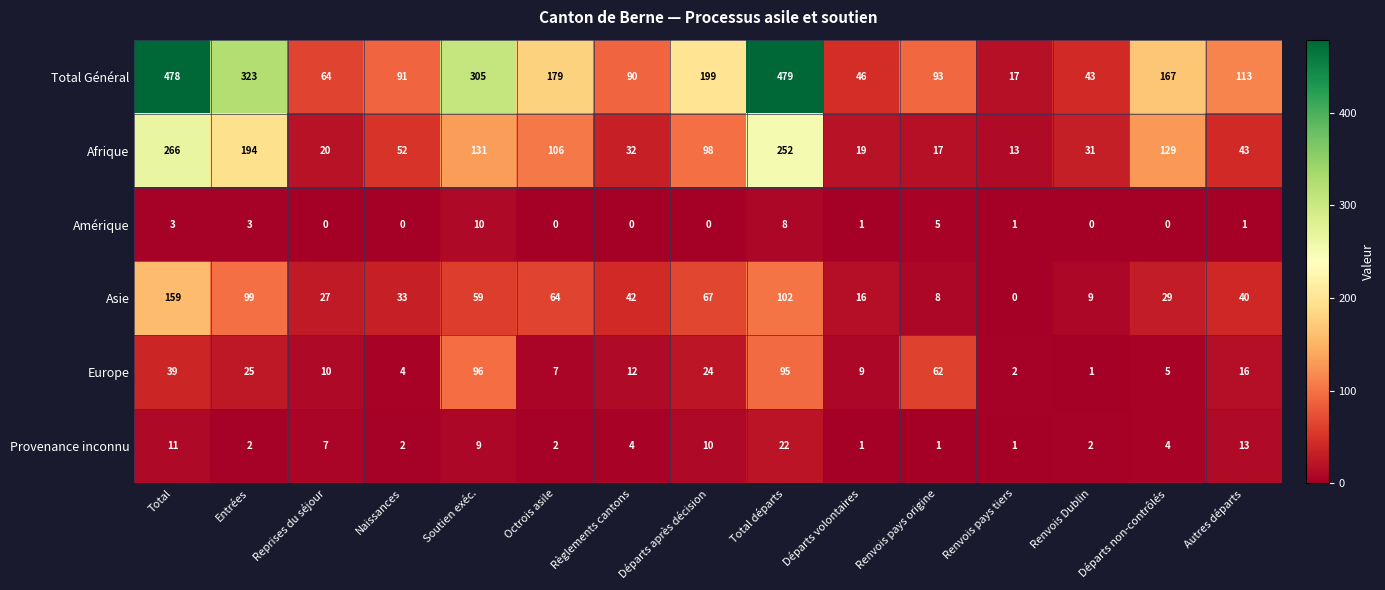

At which category is the sum across all series the highest?

Total départs